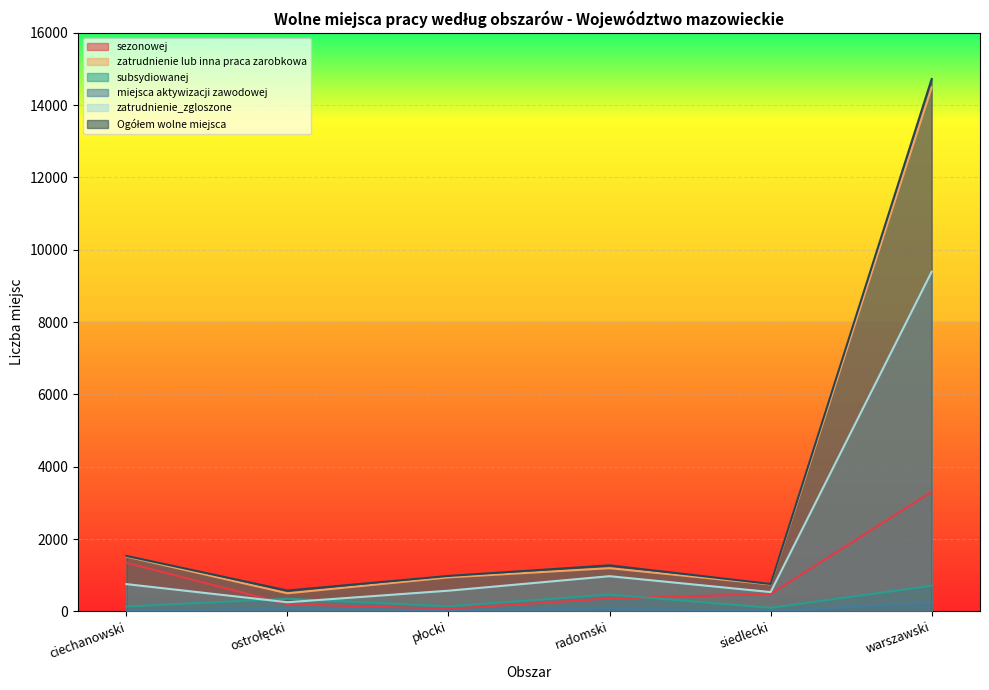

True or false: zatrudnienie_zgloszone and sezonowej cross at least once.

True